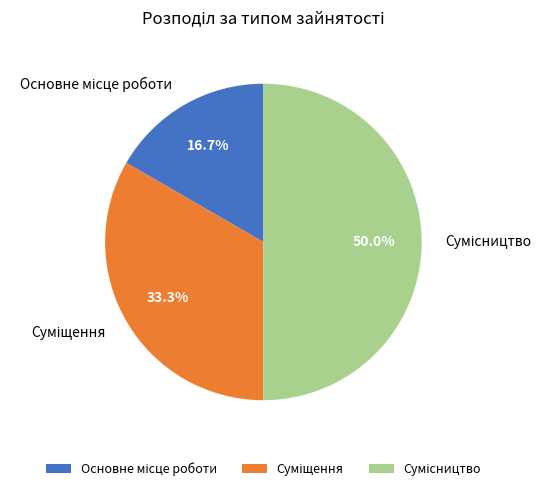

Combined, what portion of the pie is Сумісництво and Суміщення?

83.3%